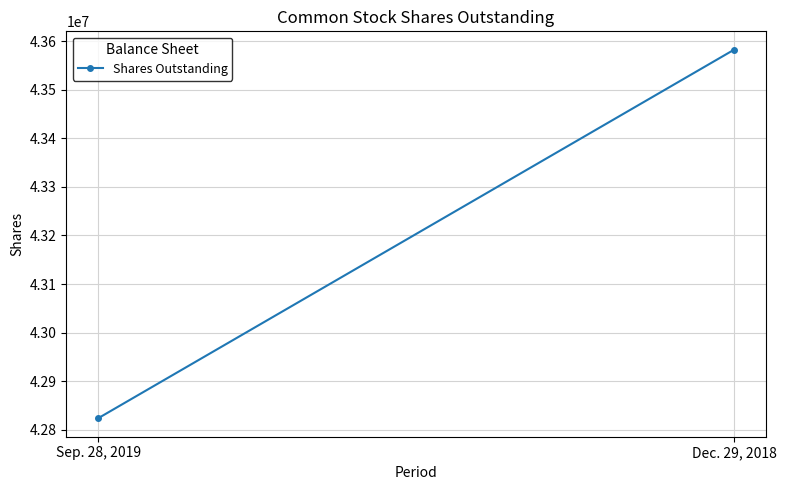

How many values are below 43582000?

1